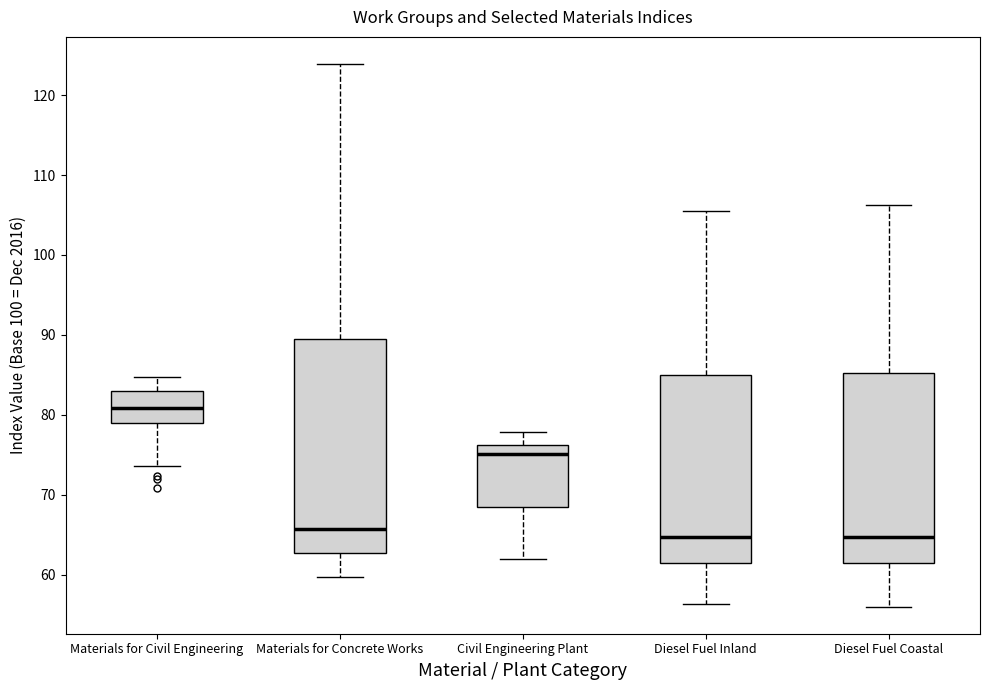

Comparing the boxes themselves (not the whiskers), which one is the tallest?

Materials for Concrete Works